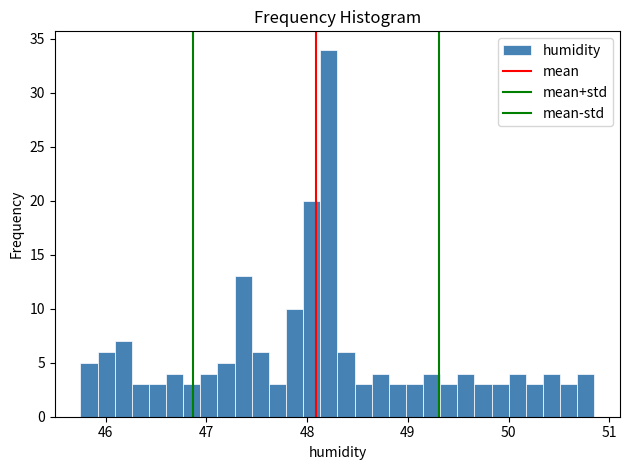

Read against the x-axis, roughly where is the centre of the tallest bar?

48.2